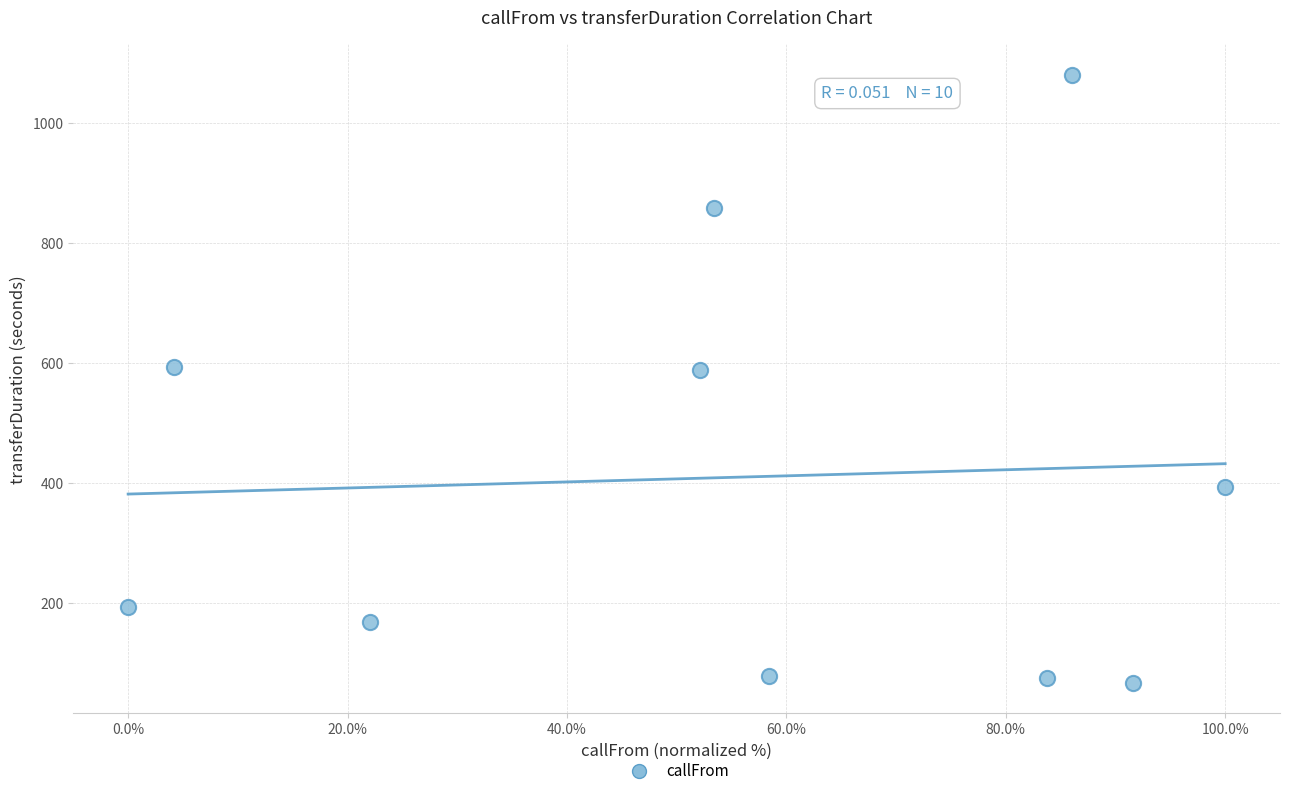

What is the average Y value?

410